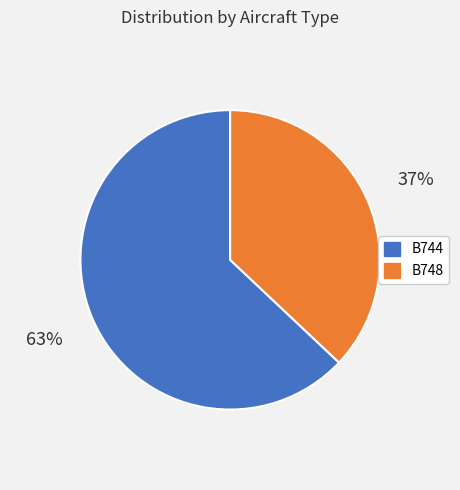

Rank the categories by value from highest to lowest.

B744, B748